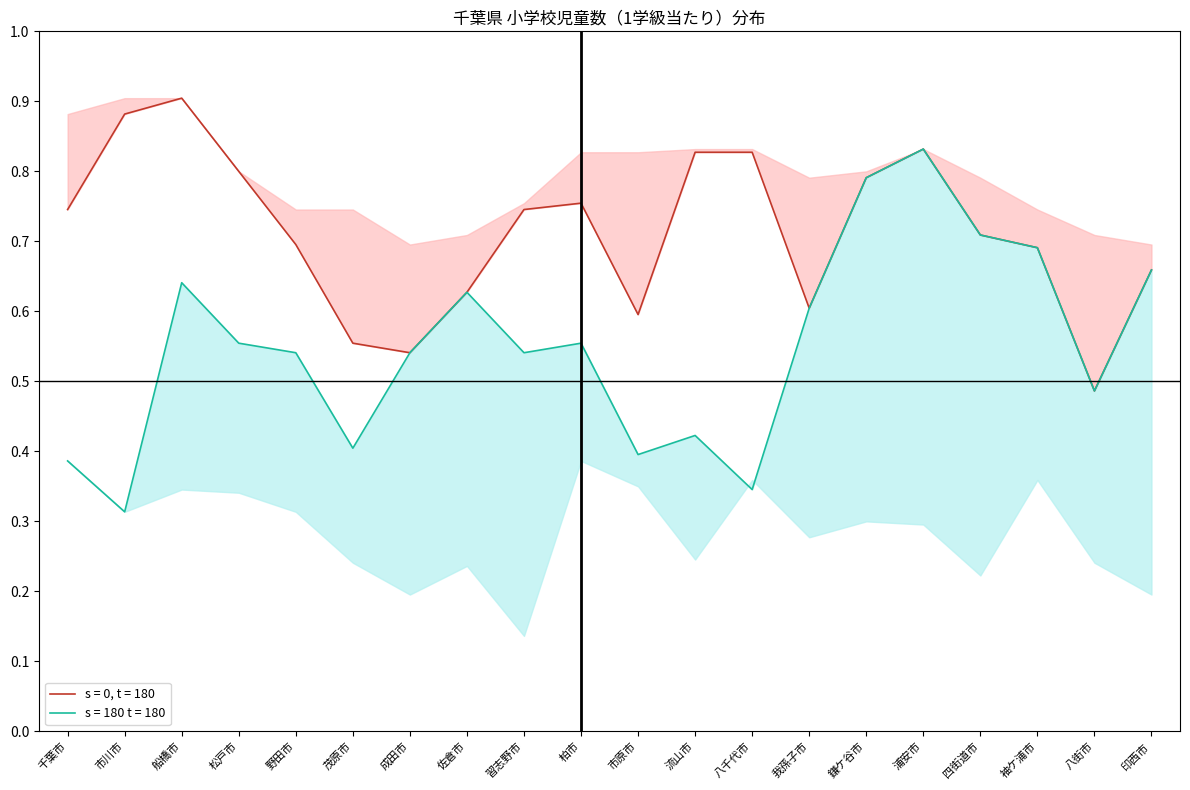

Where is the first local maximum for 指標（下位）?

船橋市